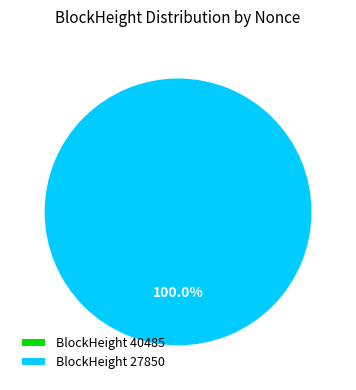

What percentage is the 27850 slice, to the nearest percent?

100%